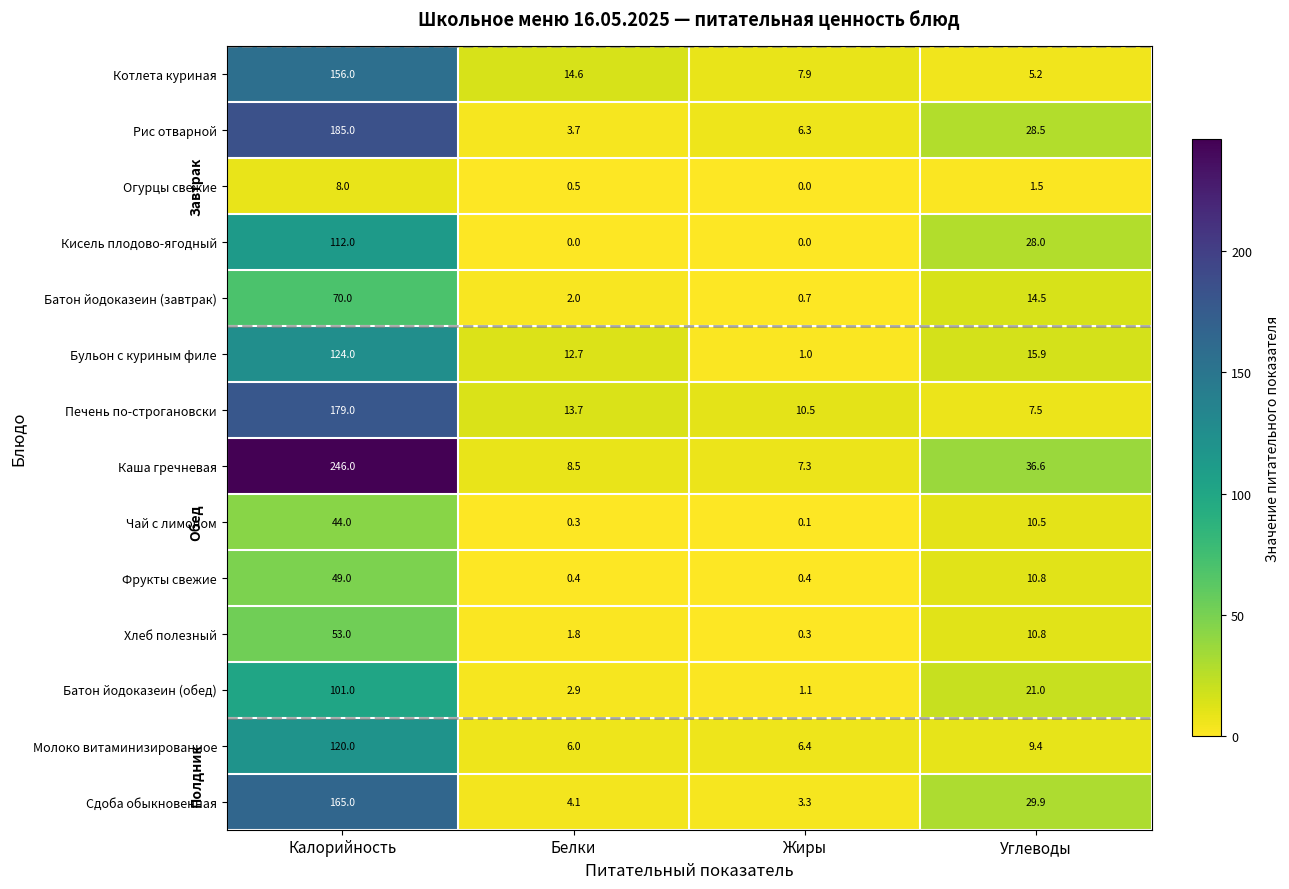

What is the sum of the Кисель плодово-ягодный values at Углеводы and Белки?

28.0